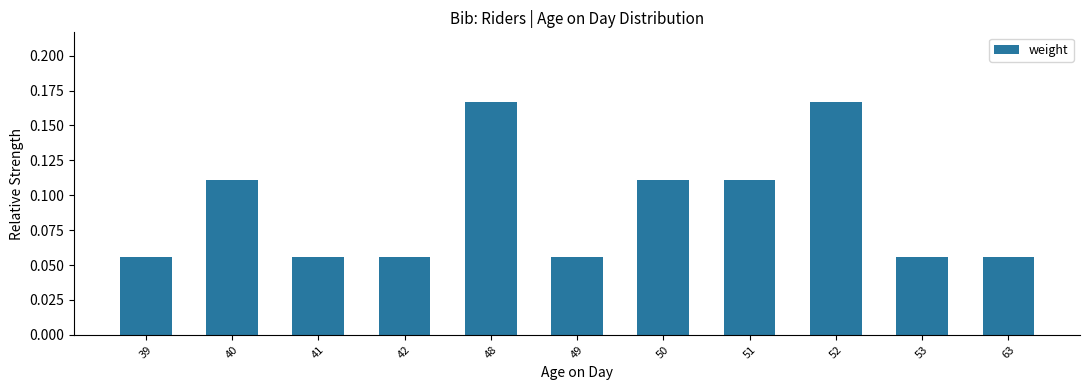

The value at 51 is 0.0. True or false?

False